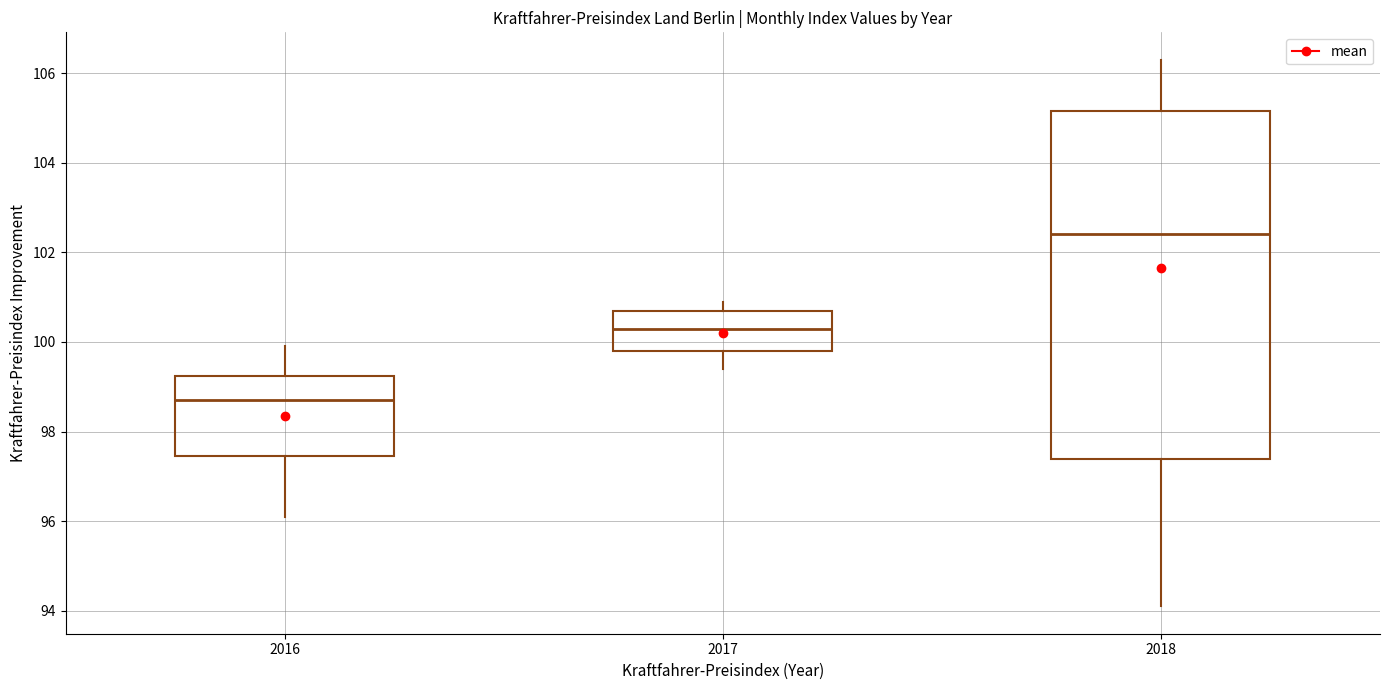

Where does the upper whisker of the box at x = 2017 end on the y-axis? The values are not printed on the chart, so give them approximately, as read against the axis.

101.0